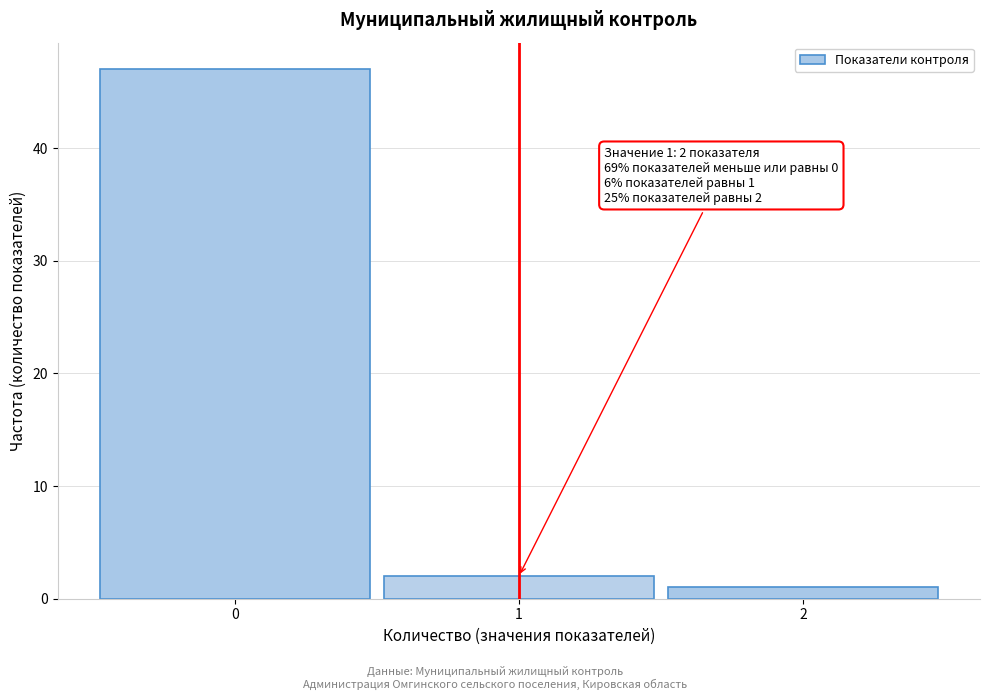

Reading left to right, transcribe all the data shown in this chart.

0=47	1=2	2=1